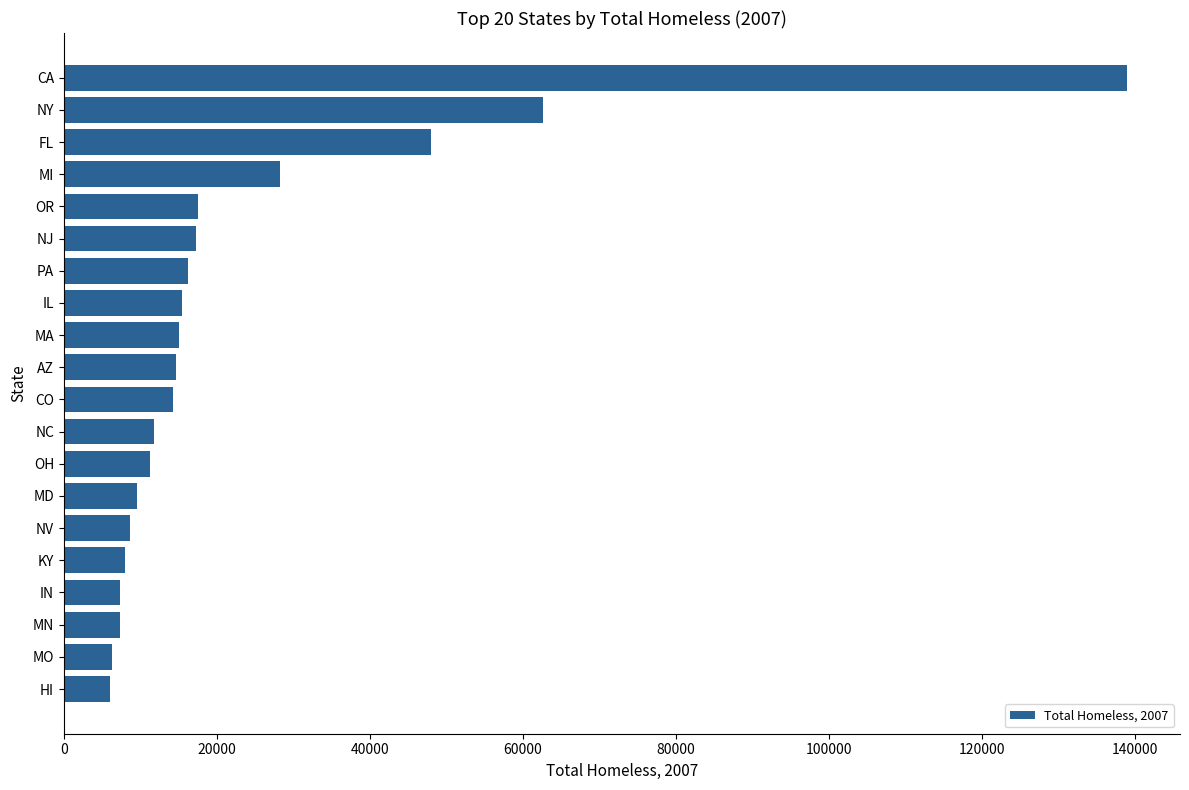

Approximately how many times larger is the value at KY compared to HI?

1.3